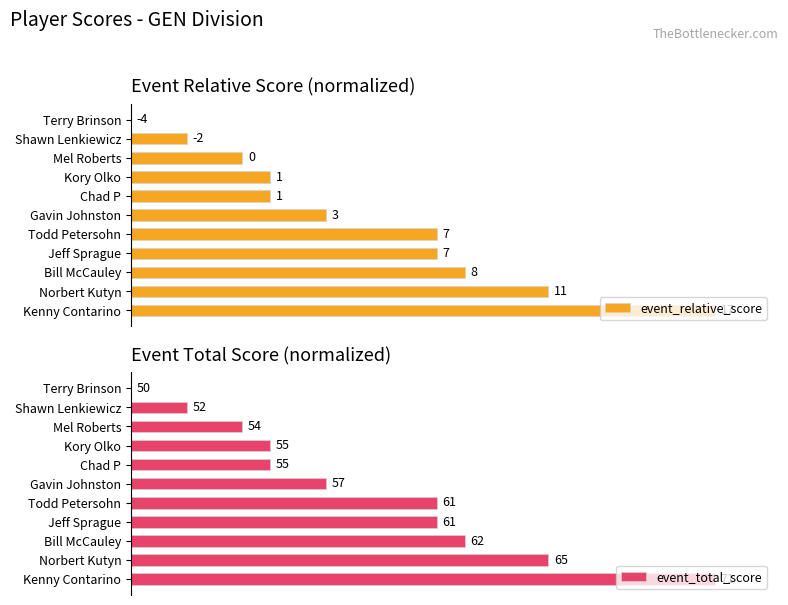

True or false: event_relative_score has a value of 0.0 at Terry Brinson.

True